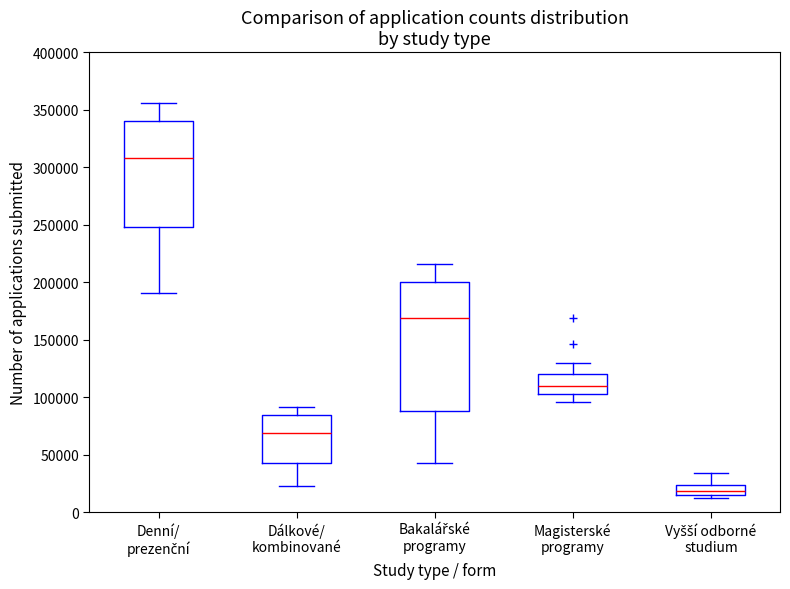

Comparing the boxes themselves (not the whiskers), which one is the tallest?

Bakalářské programy